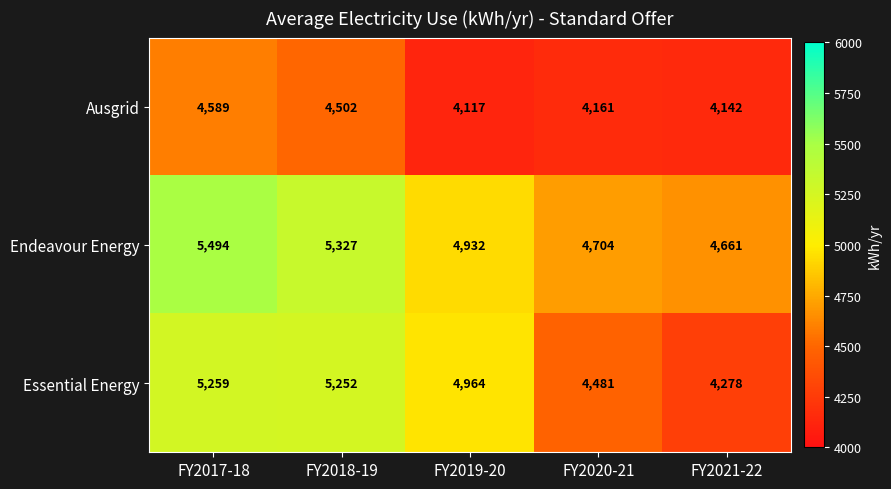

Reading right to left, transcribe all the data shown in this chart.

Ausgrid: 4142	4161	4117	4502	4589
Endeavour Energy: 4661	4704	4932	5327	5494
Essential Energy: 4278	4481	4964	5252	5259